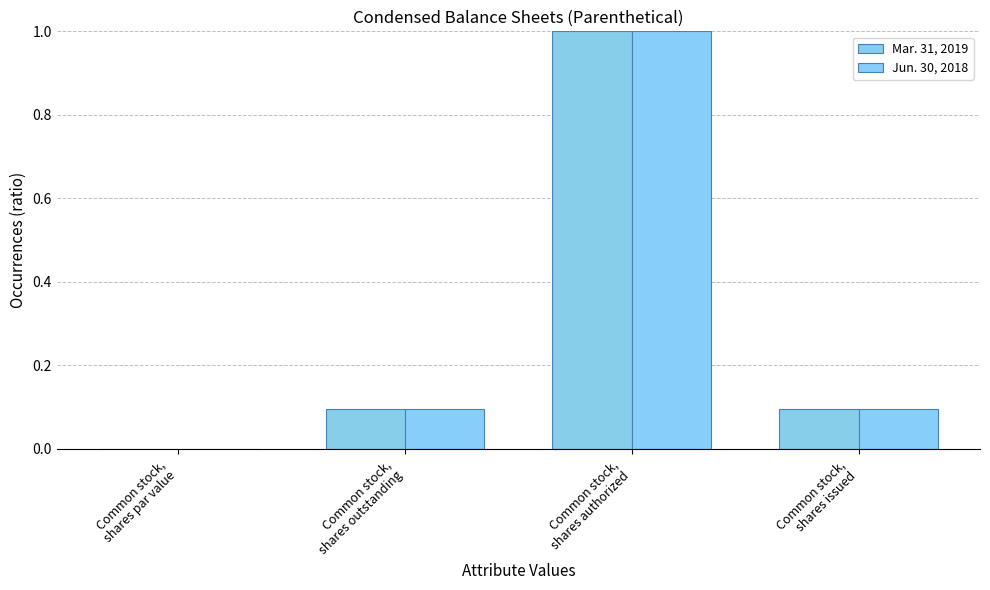

How many groups of bars are there?

4